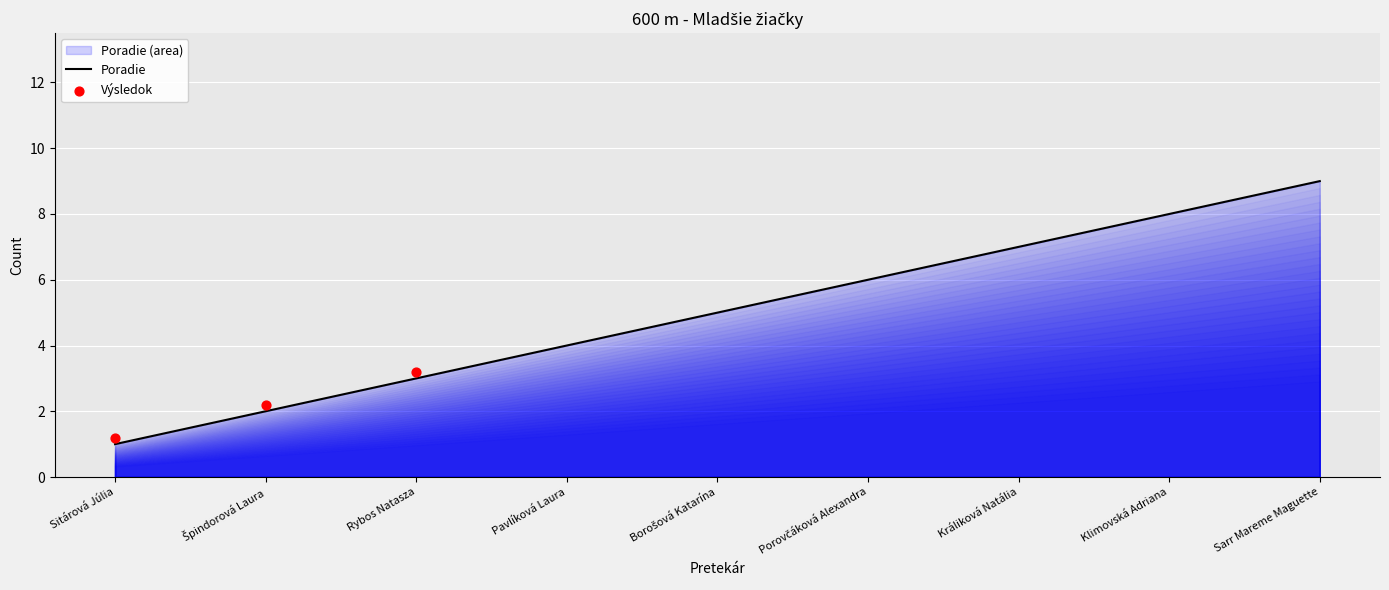

Between Borošová Katarína and Sitárová Júlia, which is larger?

Borošová Katarína